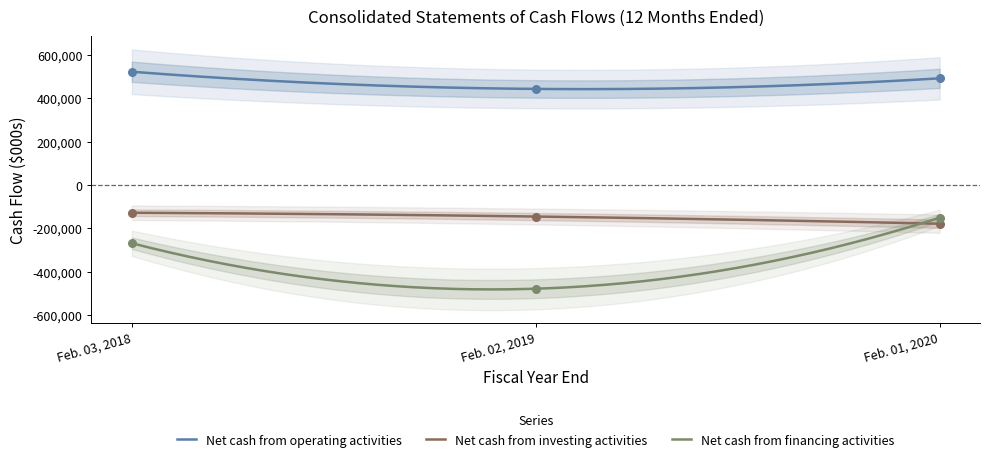

What is the total value across all series at Feb. 02, 2019?

-180009